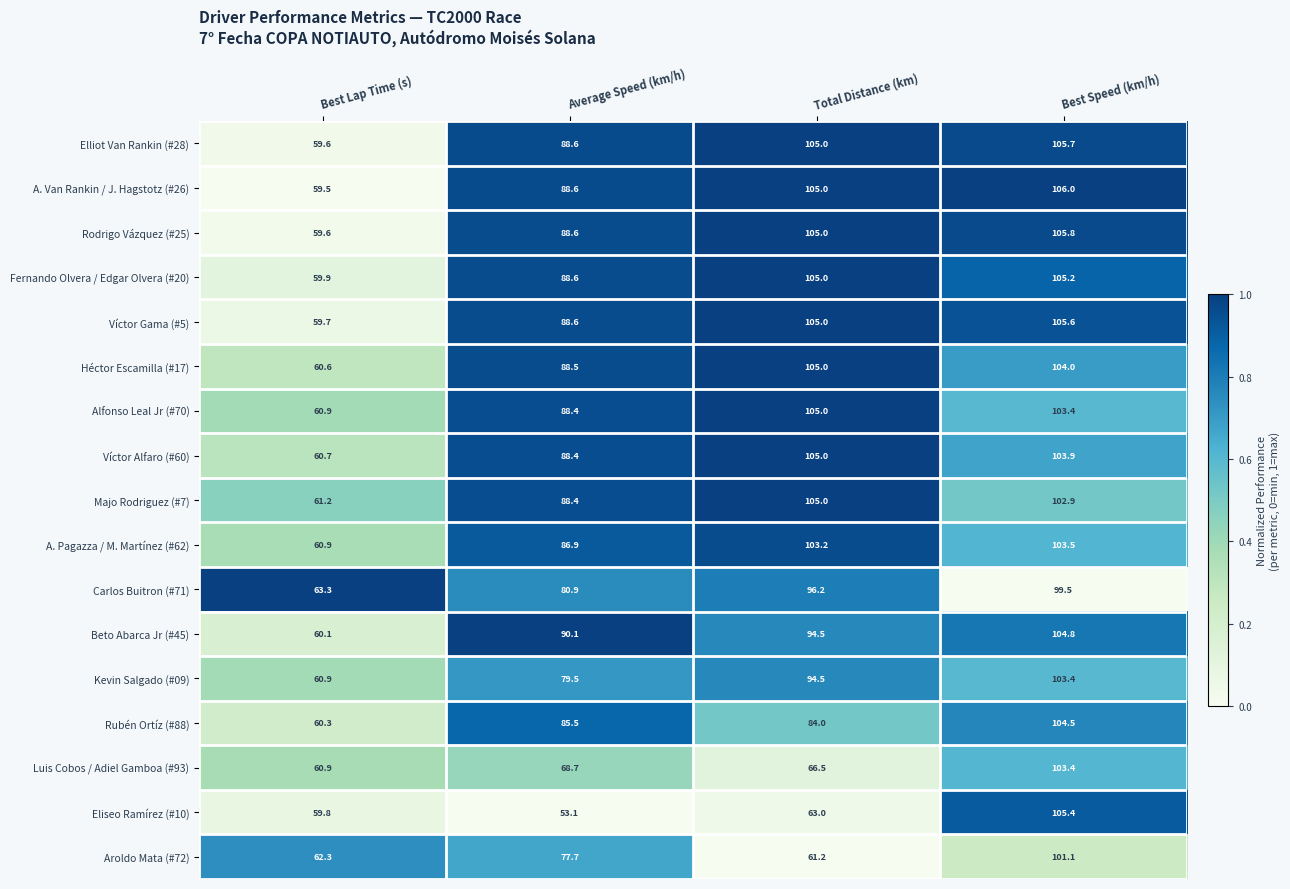

At which category is the sum across all series the highest?

Best Speed (km/h)